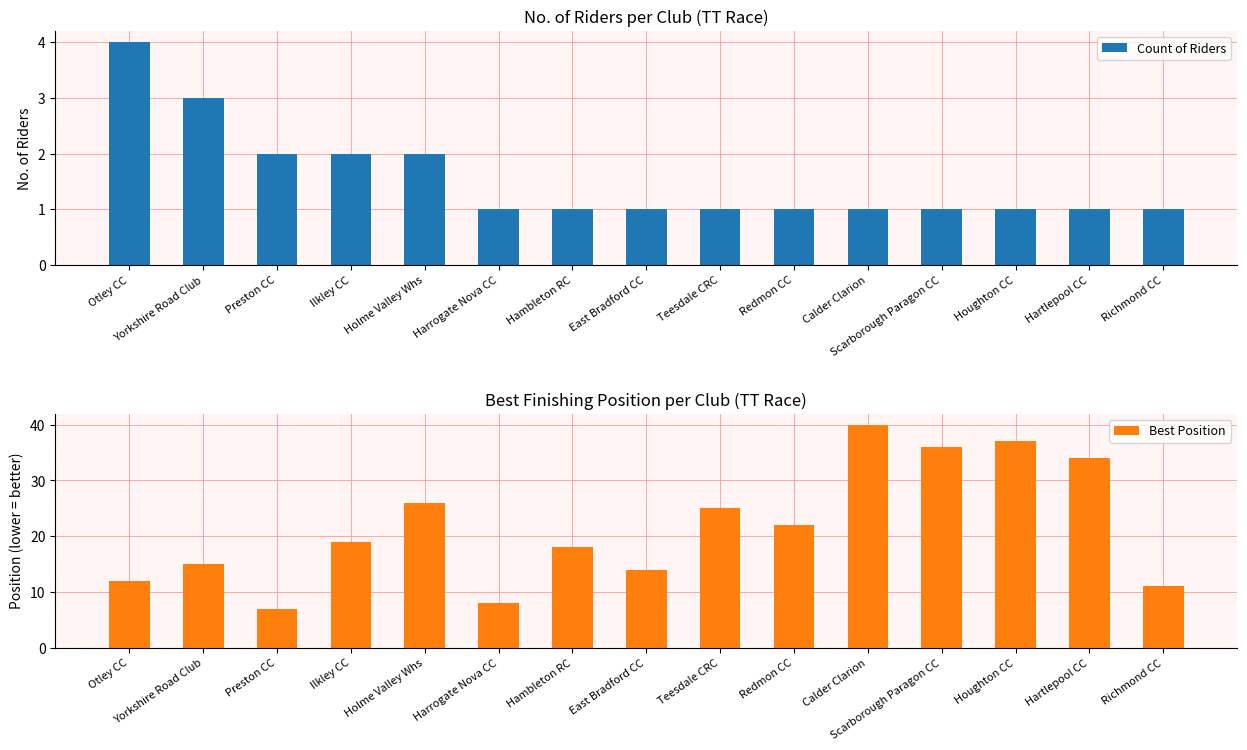

Count the number of categories in the chart.

15